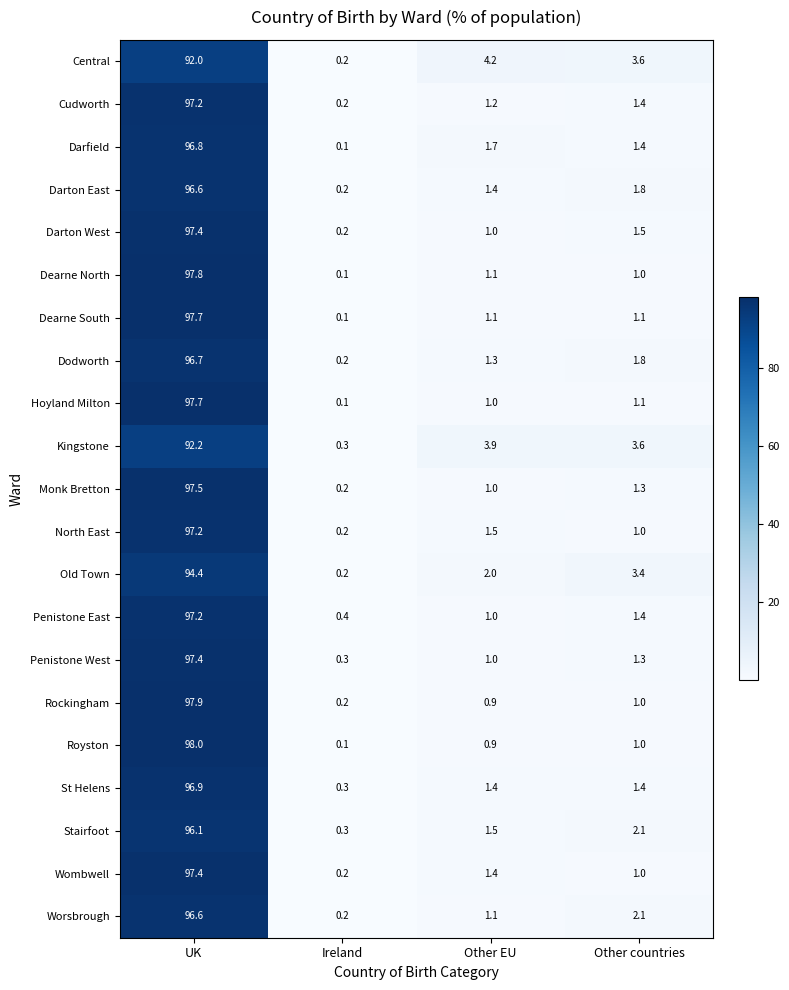

True or false: Dearne North has a value of 1.0 at Other countries.

True